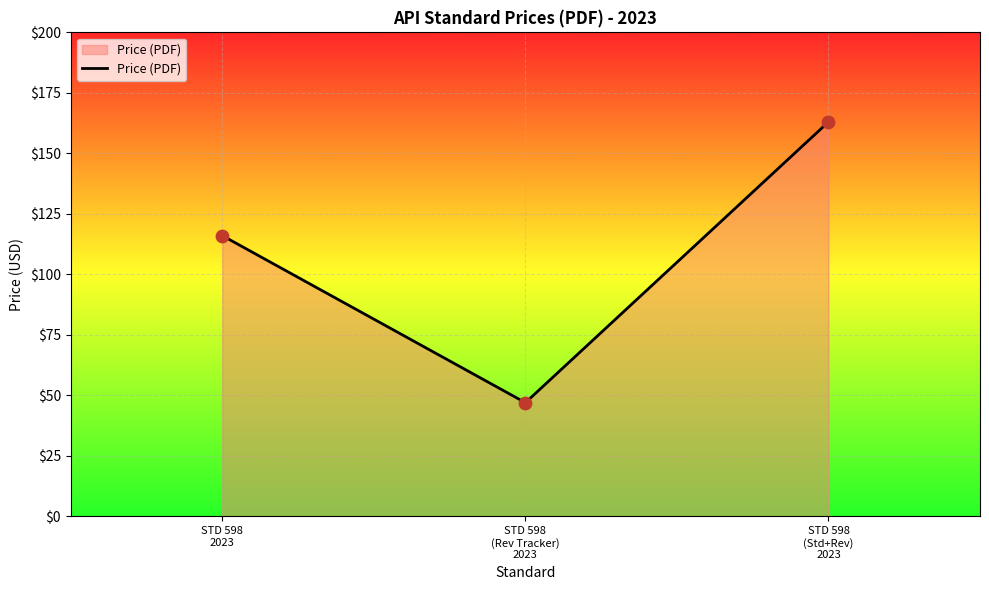

What is the change in value from STD 598
2023 to STD 598
(Std+Rev)
2023?

+47